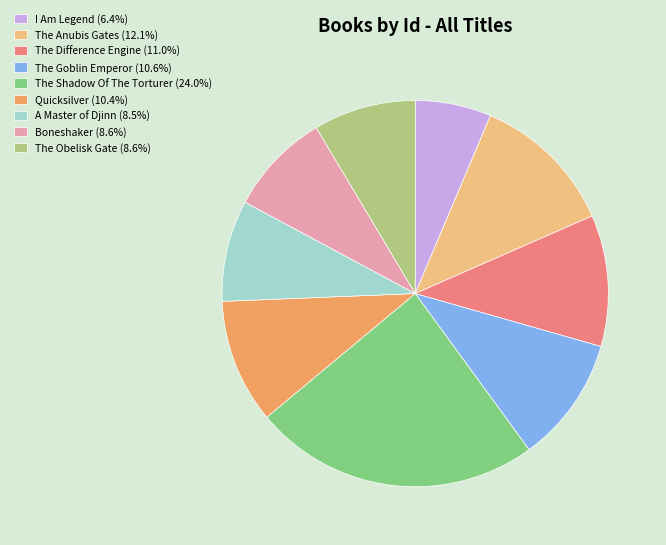

Combined, do A Master of Djinn (8.5%) and The Obelisk Gate (8.6%) account for over 50%?

No